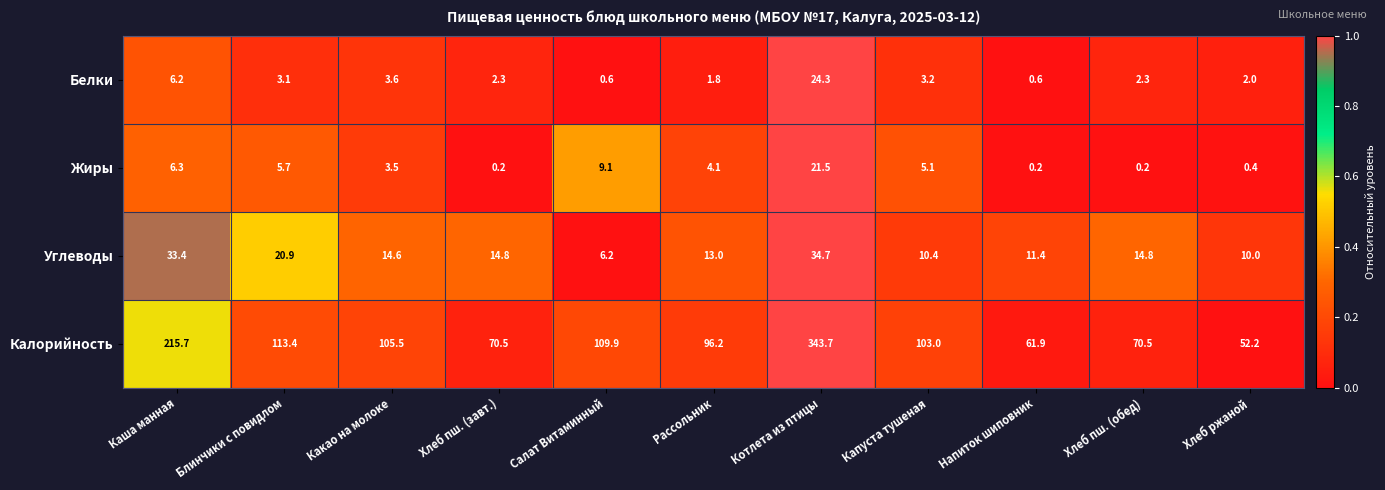

Between Рассольник and Хлеб ржаной, which series saw the biggest shift?

Калорийность